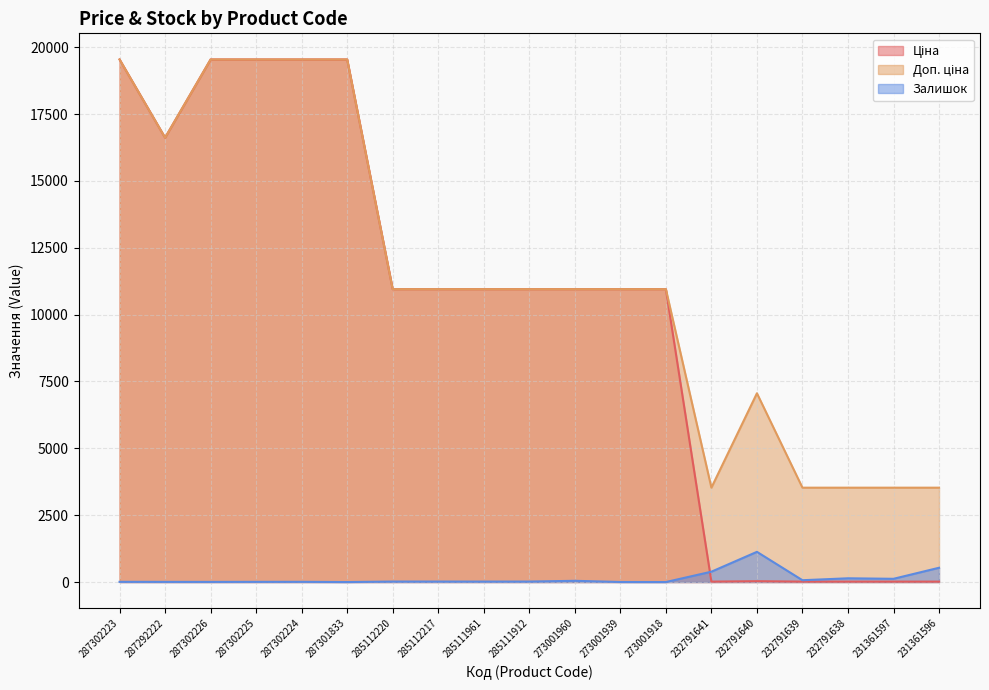

Which series has the widest spread of values?

Ціна